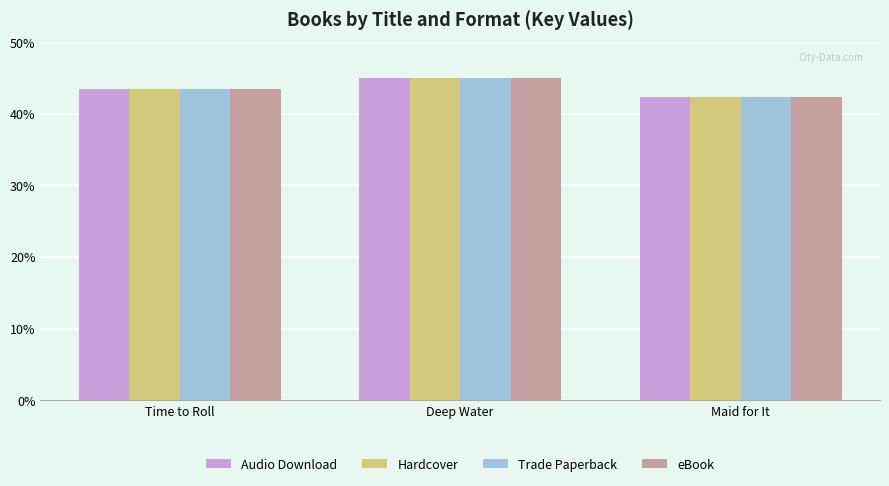

Count the number of data series in this chart.

4